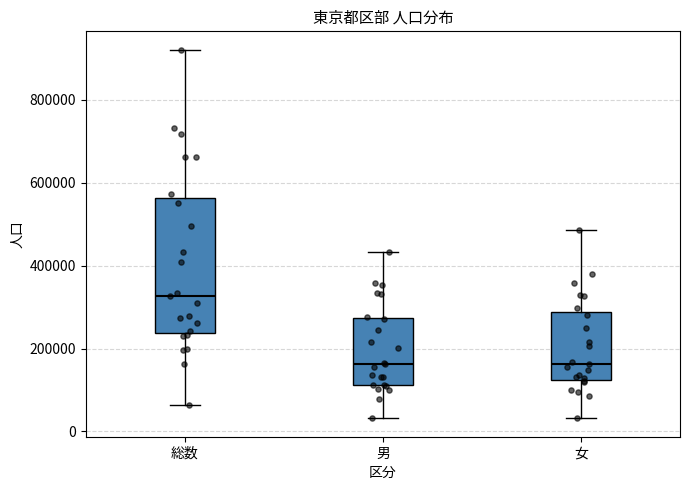

Reading left to right, read every box against the y-axis: the position of its median line, the range the box covers, and the ends of its whiskers. The values are not printed on the chart, so give them approximately, as read against the axis.

総数: median 320000, box 240000 to 560000, whiskers 60000 to 920000
男: median 160000, box 120000 to 280000, whiskers 40000 to 440000
女: median 160000, box 120000 to 280000, whiskers 40000 to 480000